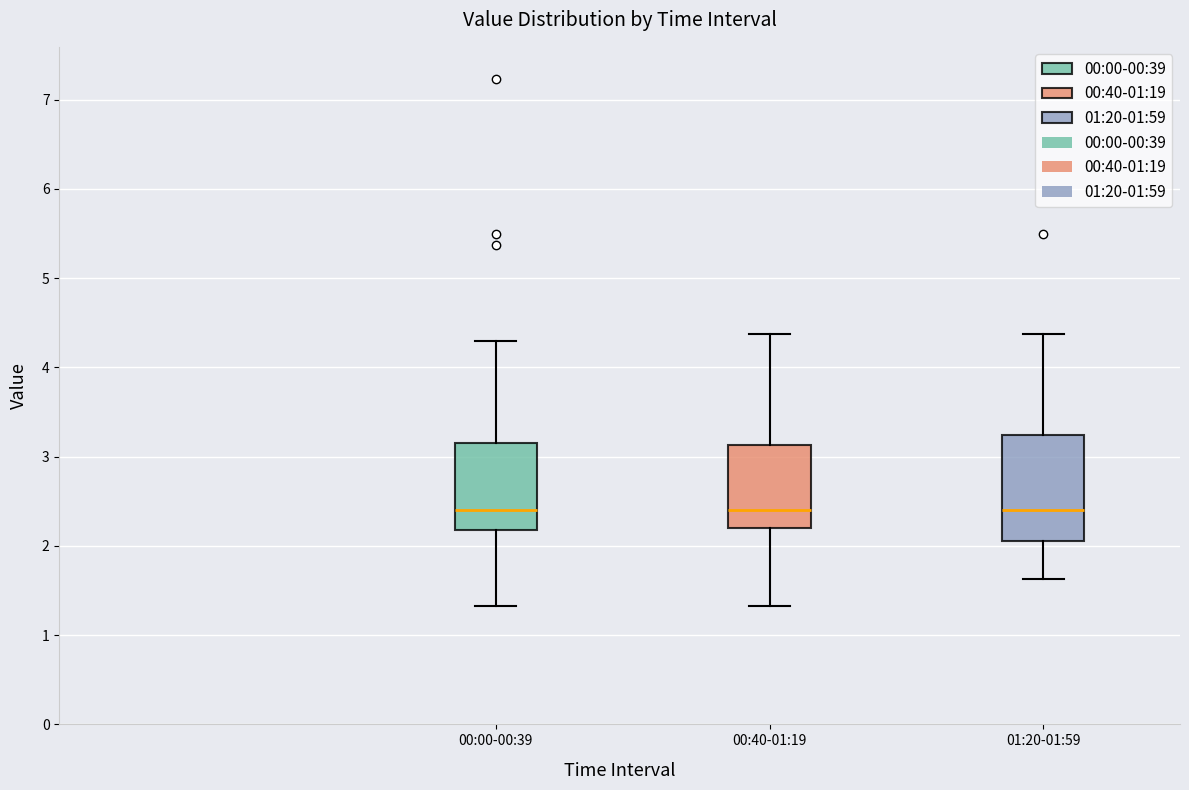

Comparing the boxes themselves (not the whiskers), which one is the tallest?

01:20-01:59